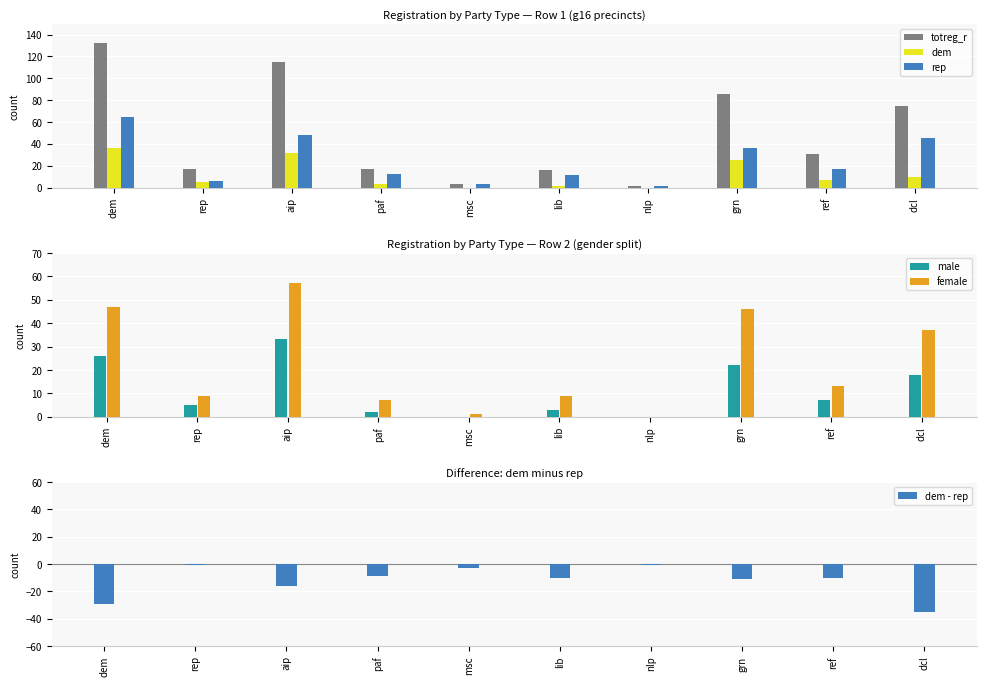

Which series has the largest range (max minus min)?

totreg_r